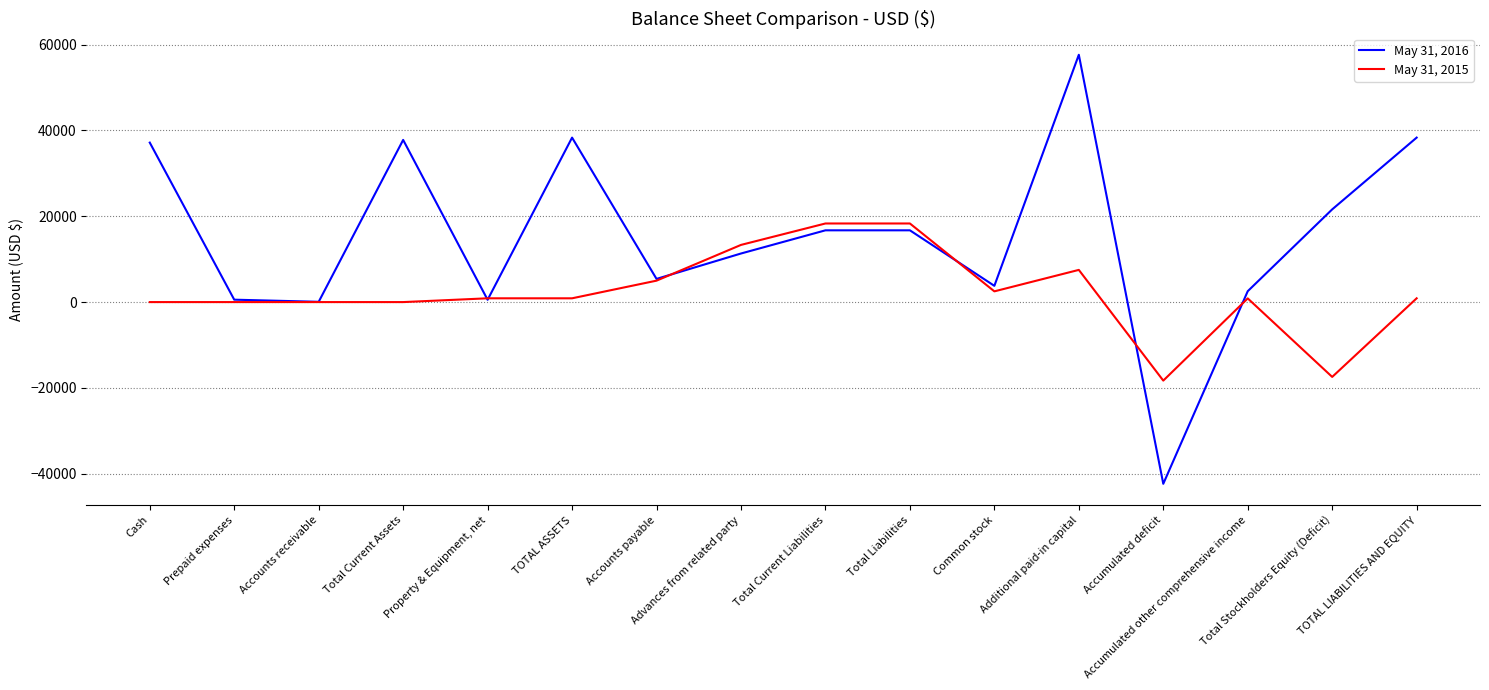

Which series has the widest spread of values?

May 31, 2016